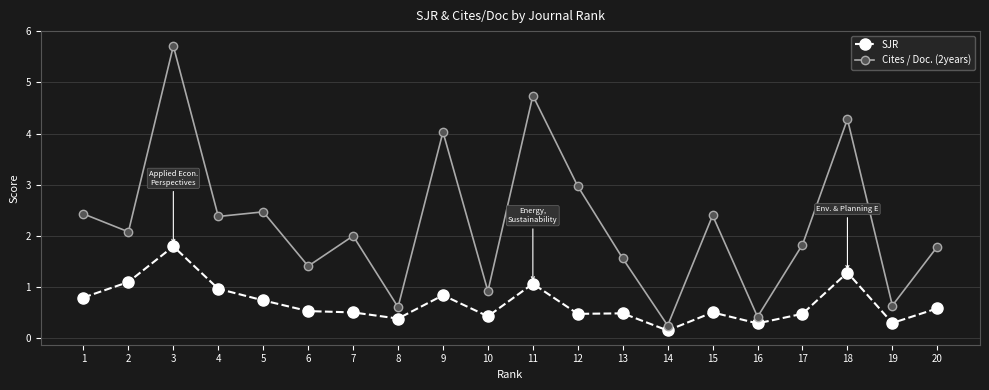

What is the difference between the maximum and minimum values in the SJR series?

1.6